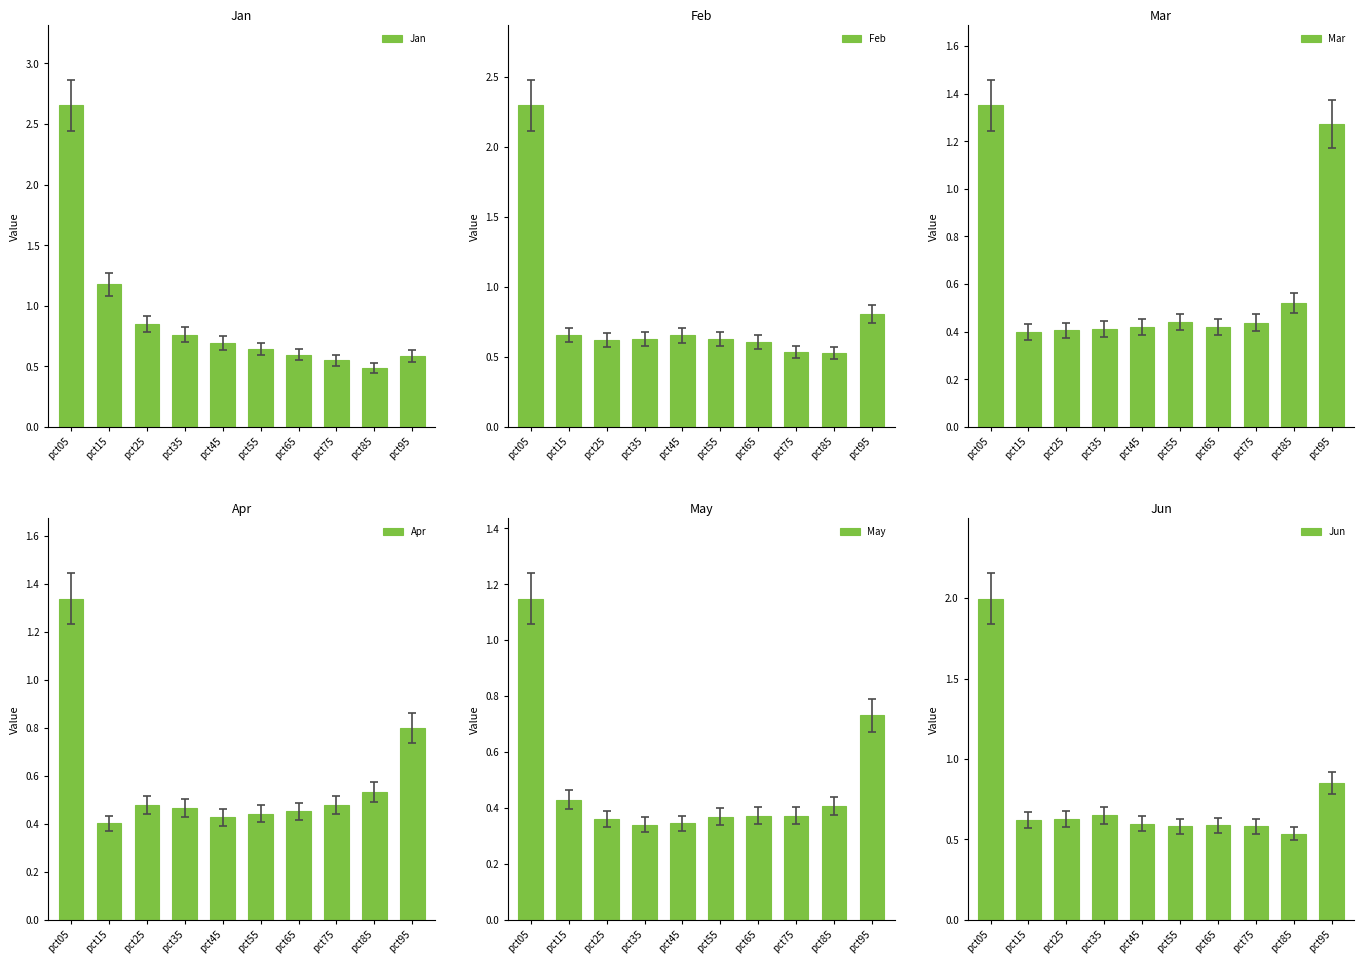

How many groups of bars are there?

10